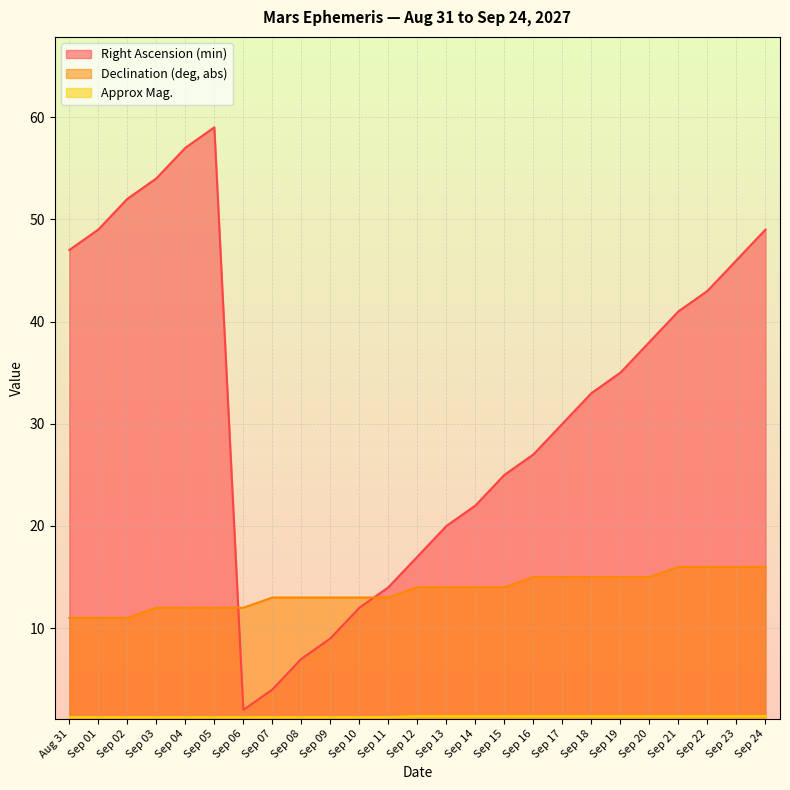

What are all the series names shown in the legend?

Right Ascension (min), Declination (deg, abs), Approx Mag.